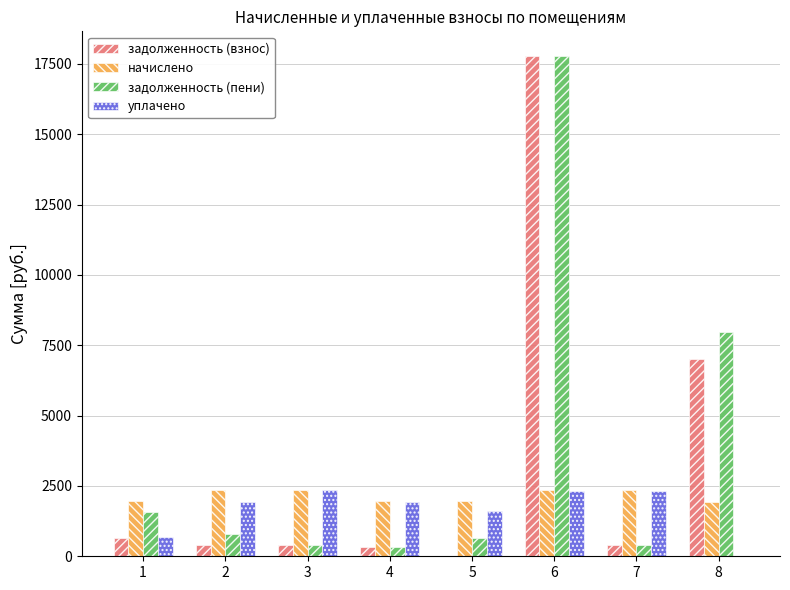

How many data points does each series have?

8